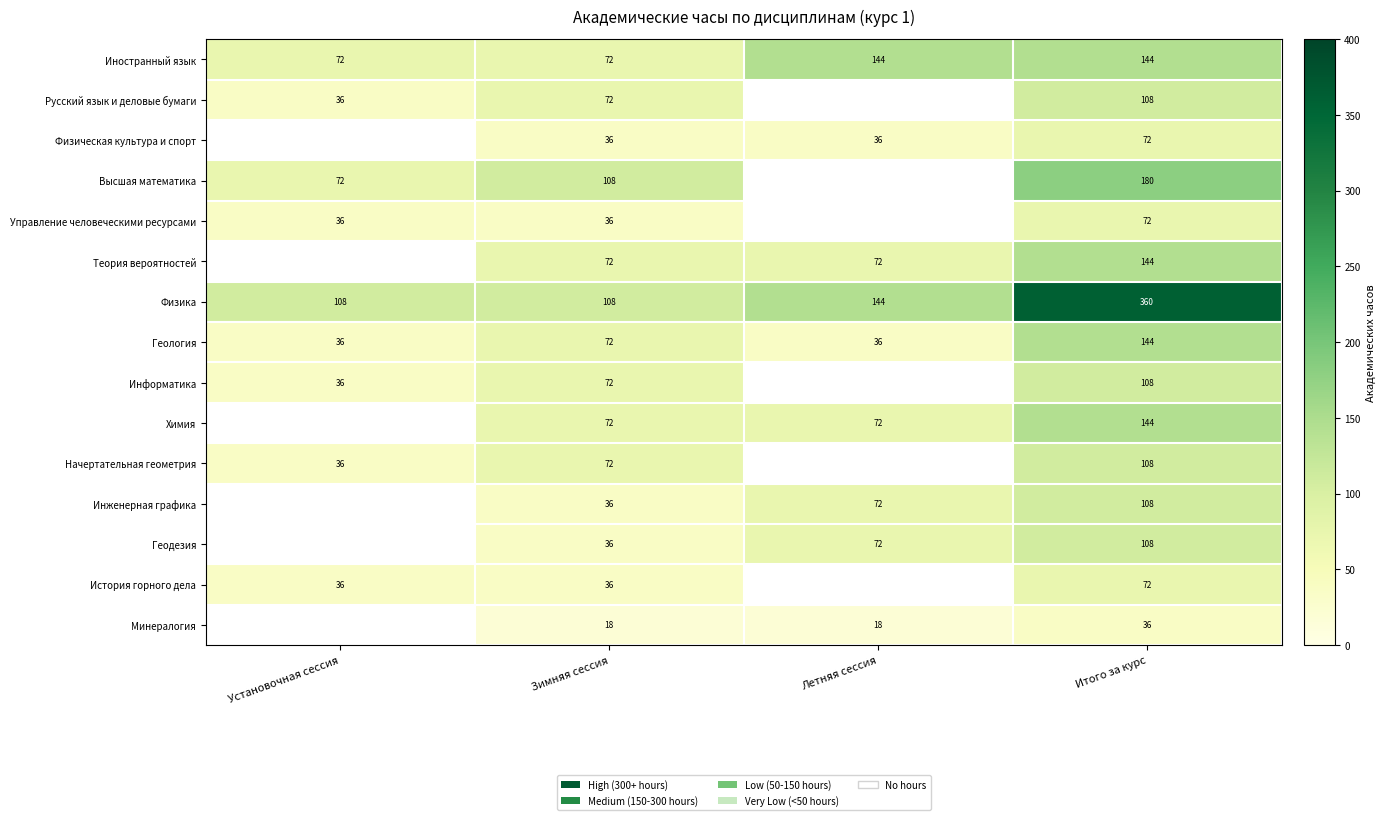

What is the difference between the highest and lowest values at Установочная сессия?

72.0